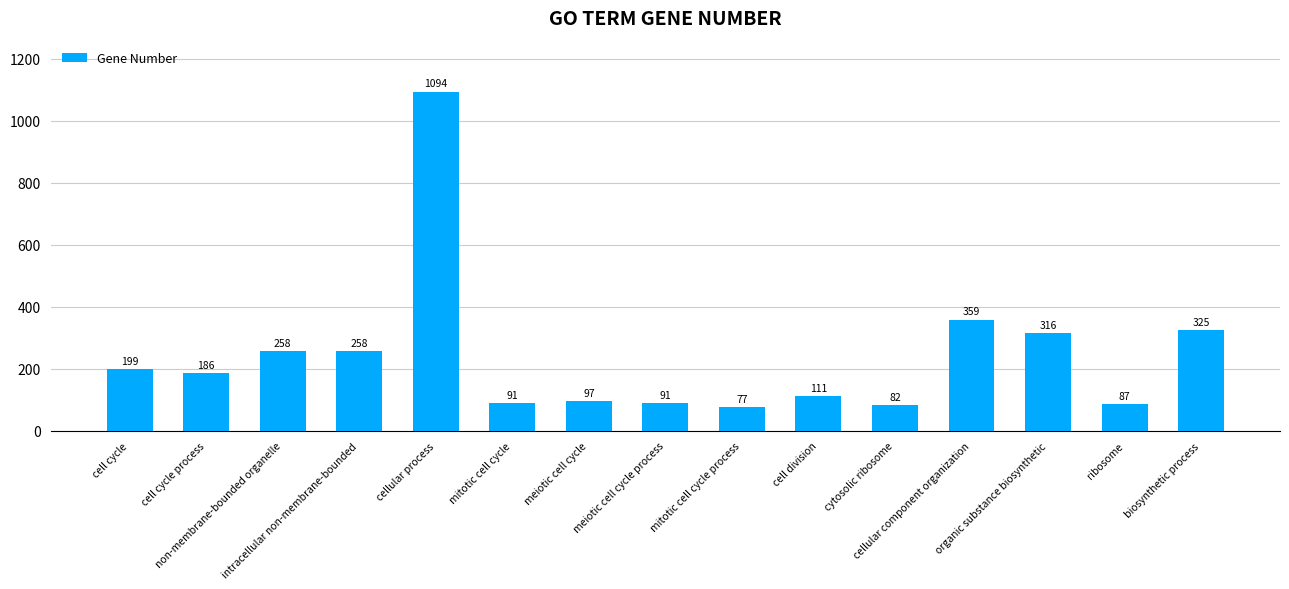

Approximately how many times larger is the value at cytosolic ribosome compared to mitotic cell cycle process?

1.1